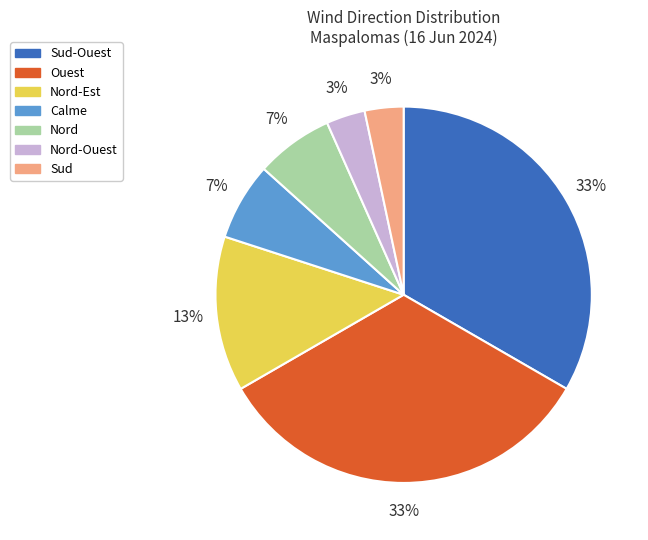

Approximately how many times larger is the value at Nord-Est compared to Sud-Ouest?

0.4